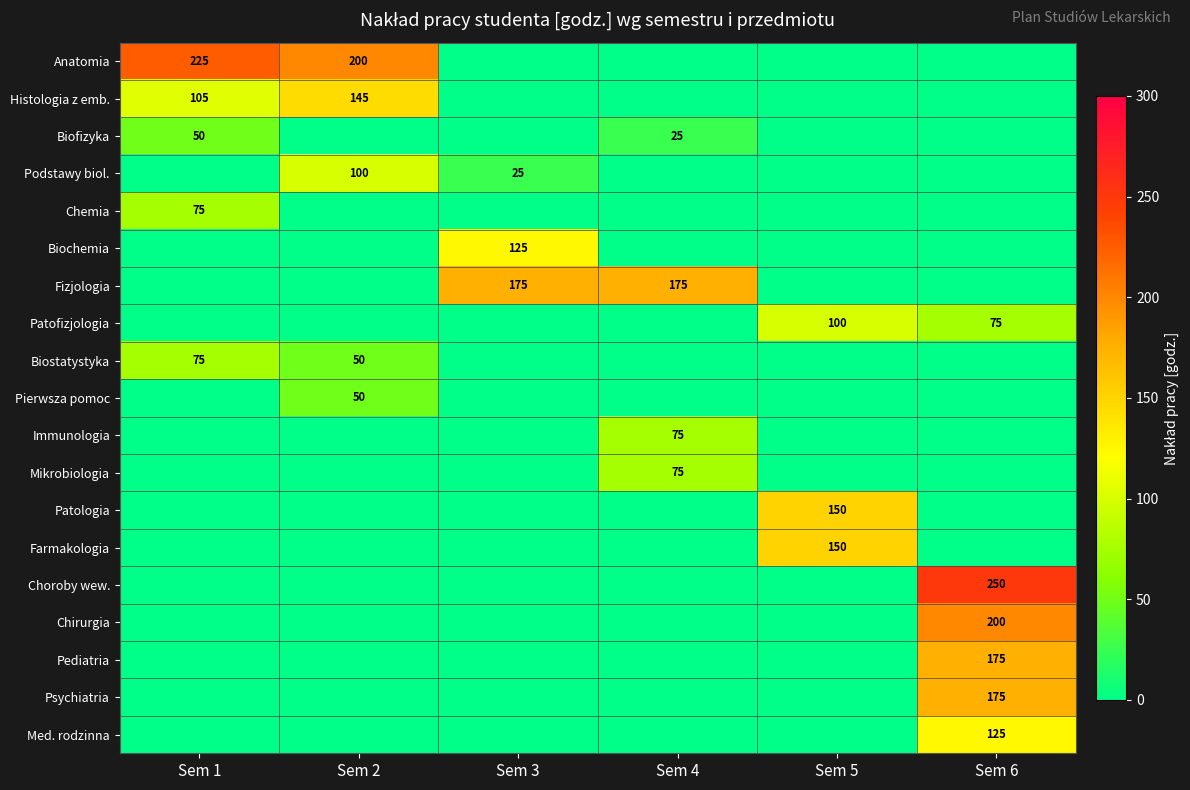

The value of Med. rodzinna at Sem 6 is 61. True or false?

False